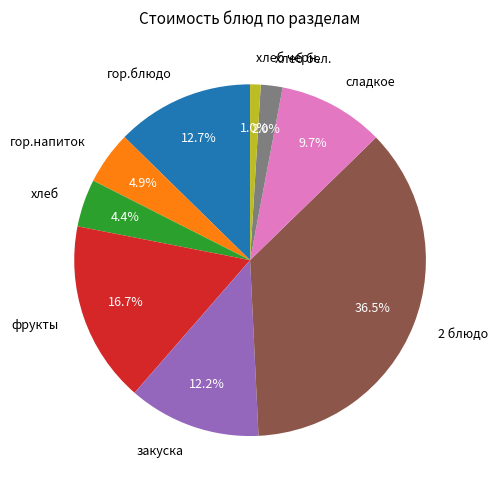

The фрукты slice represents 26% of the pie. True or false?

False